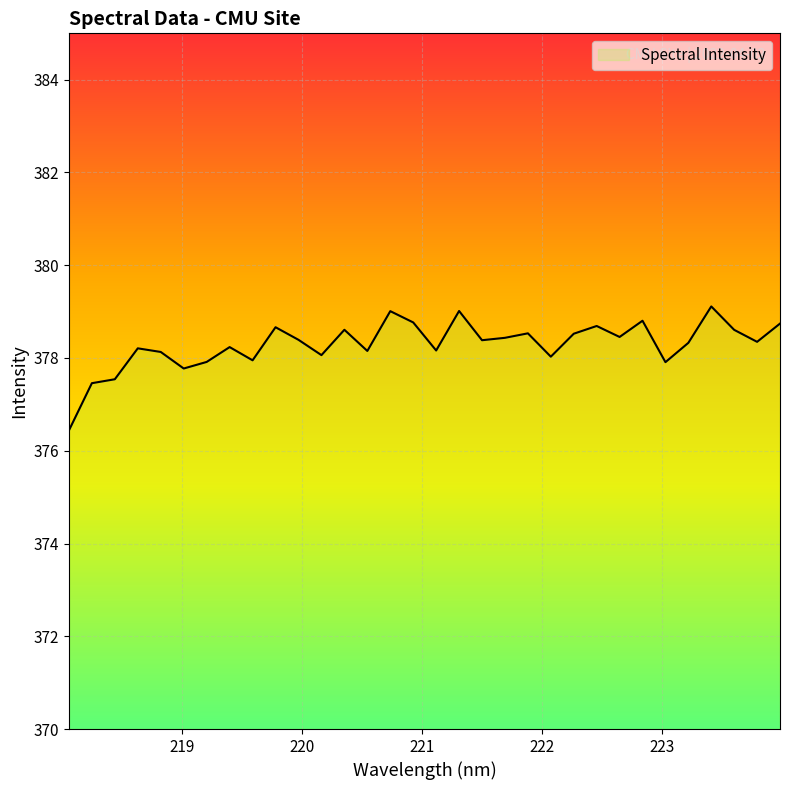

What is the label of the 2nd point from the right?

223.7895